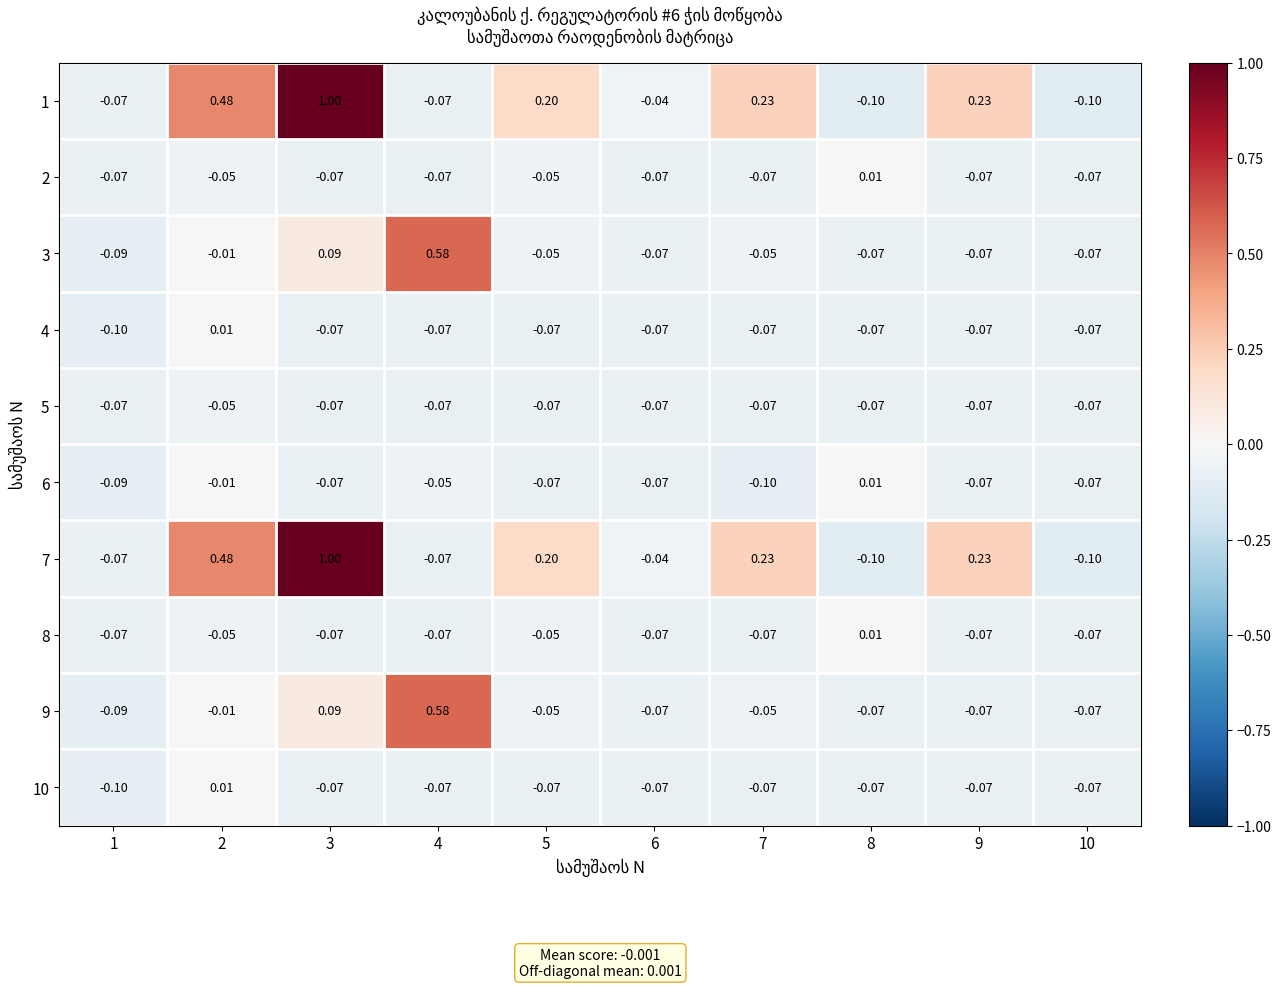

How many values in 10 are above zero?

1